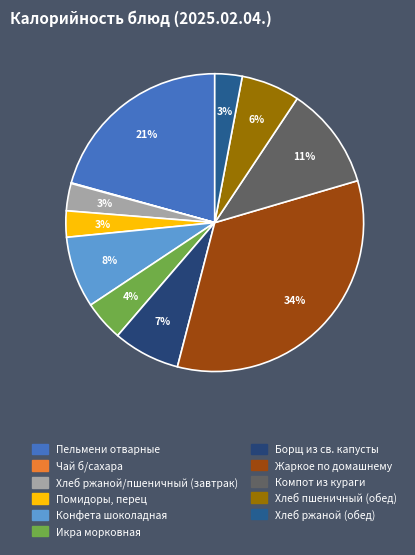

Which slice is the smallest?

Чай б/сахара